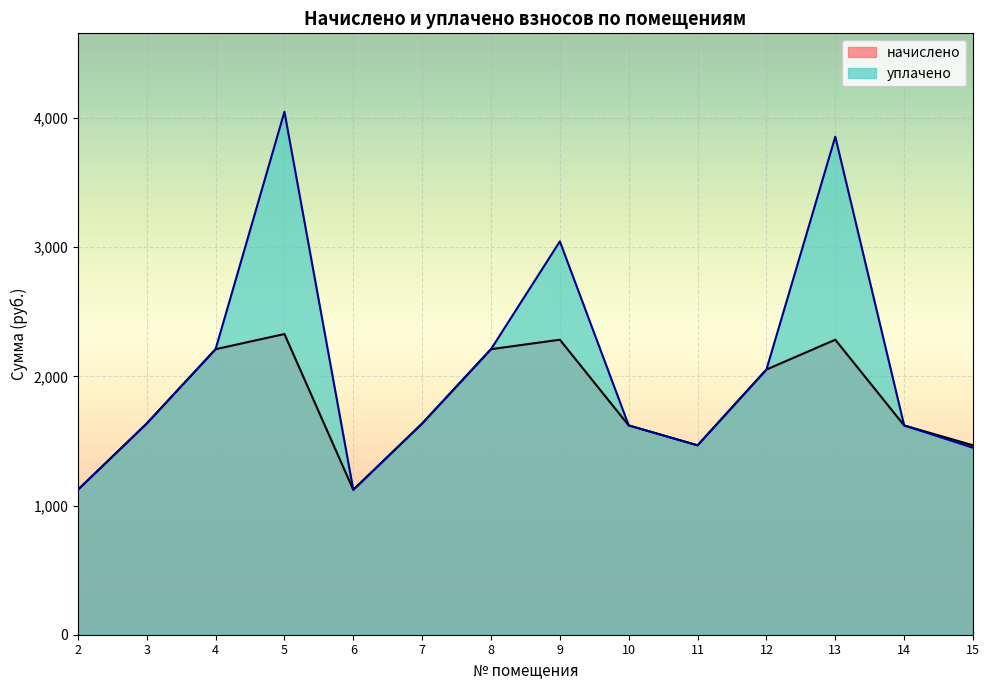

What is the value of the начислено point at the 4th from the left?

2327.9